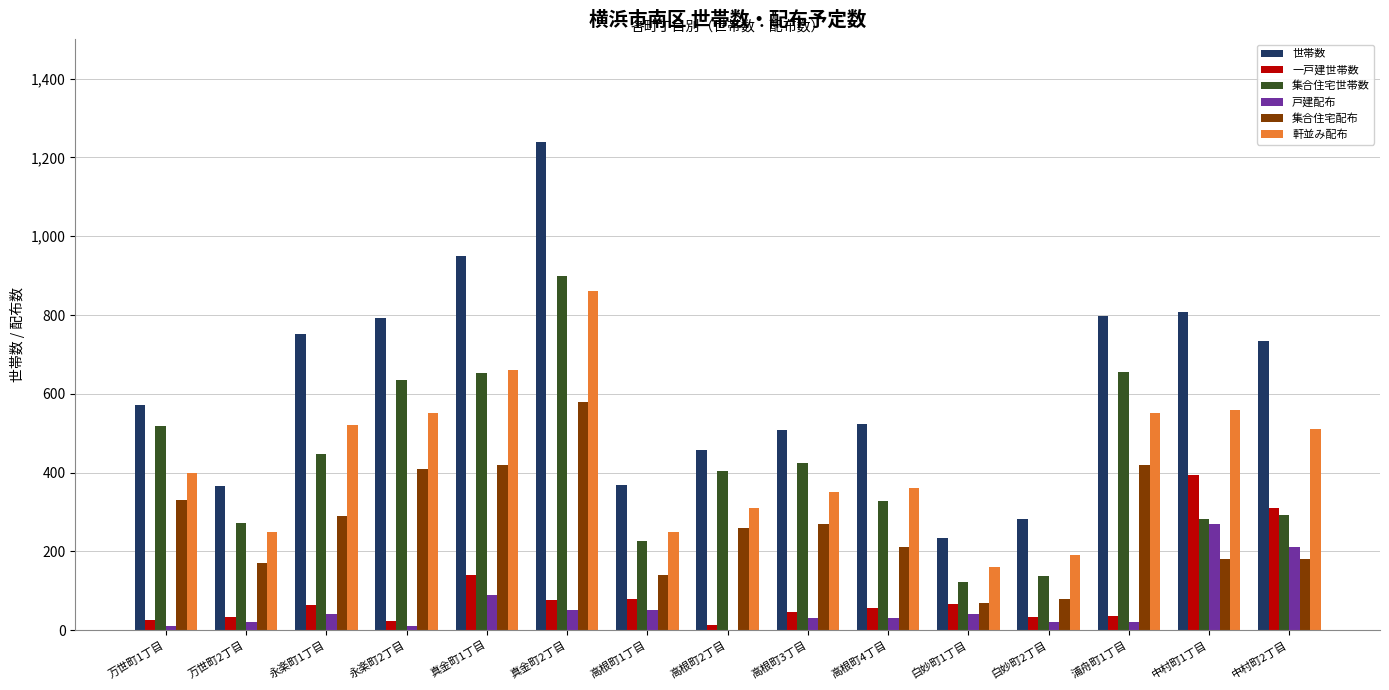

Is the value of 世帯数 at 白妙町1丁目 greater than the value of 集合住宅配布 at 白妙町2丁目?

Yes